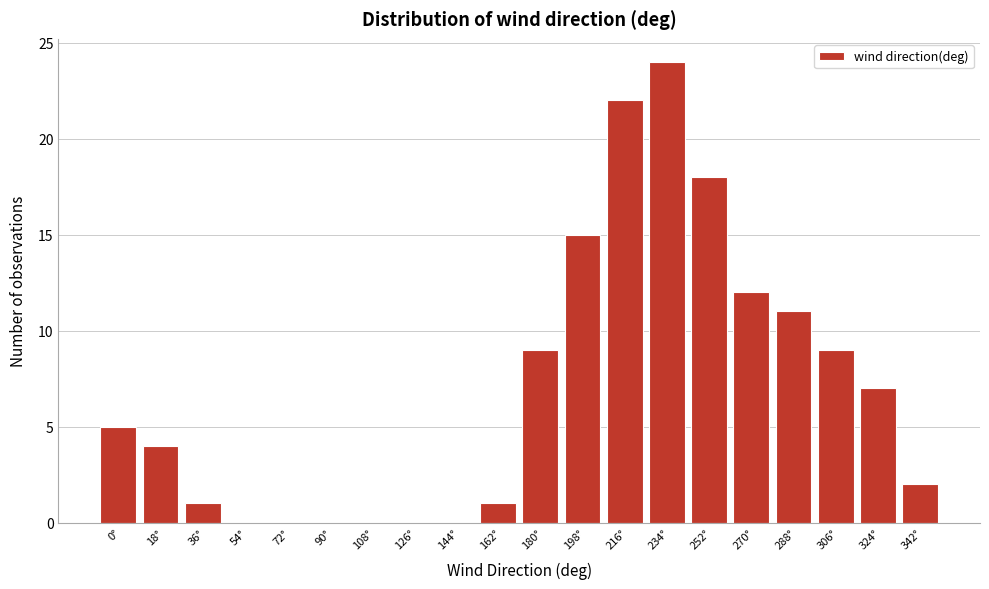

Reading right to left, transcribe all the data shown in this chart.

342°=2	324°=7	306°=9	288°=11	270°=12	252°=18	234°=24	216°=22	198°=15	180°=9	162°=1	144°=0	126°=0	108°=0	90°=0	72°=0	54°=0	36°=1	18°=4	0°=5